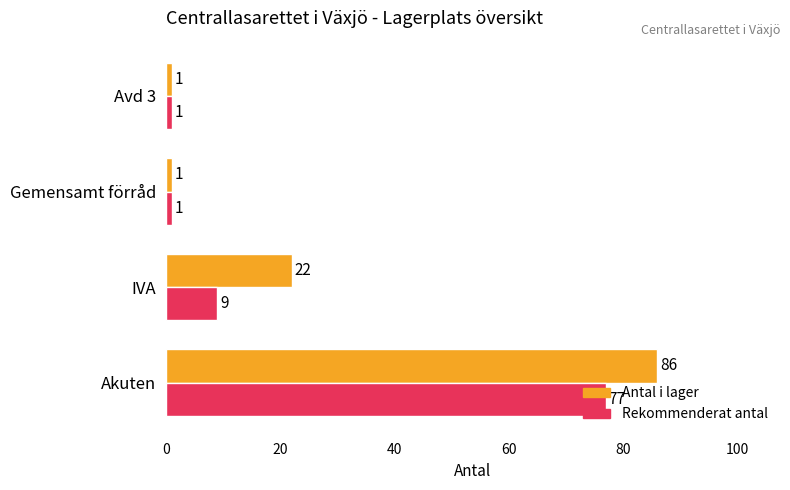

What is the difference between the second highest and minimum values in the Antal i lager series?

21